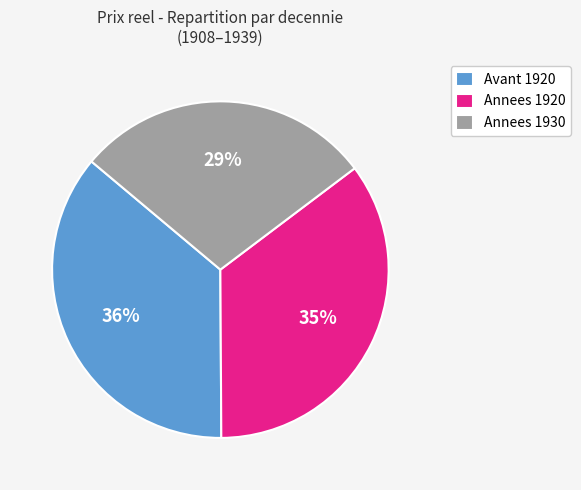

Is it true that Annees 1920 is 35% of the pie?

True